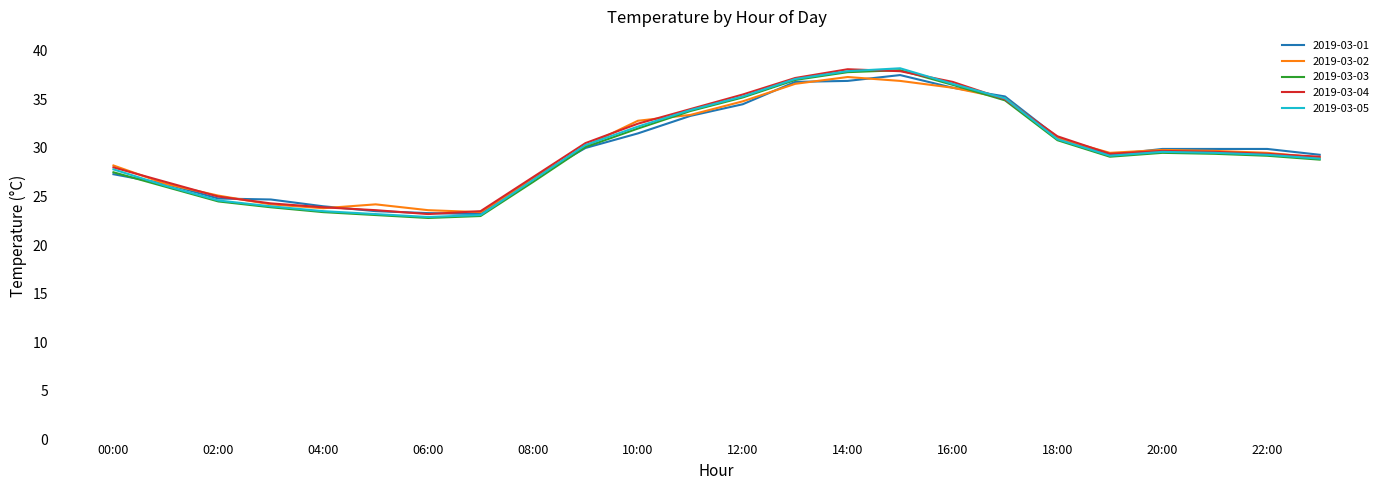

What is the smallest value displayed?

22.8